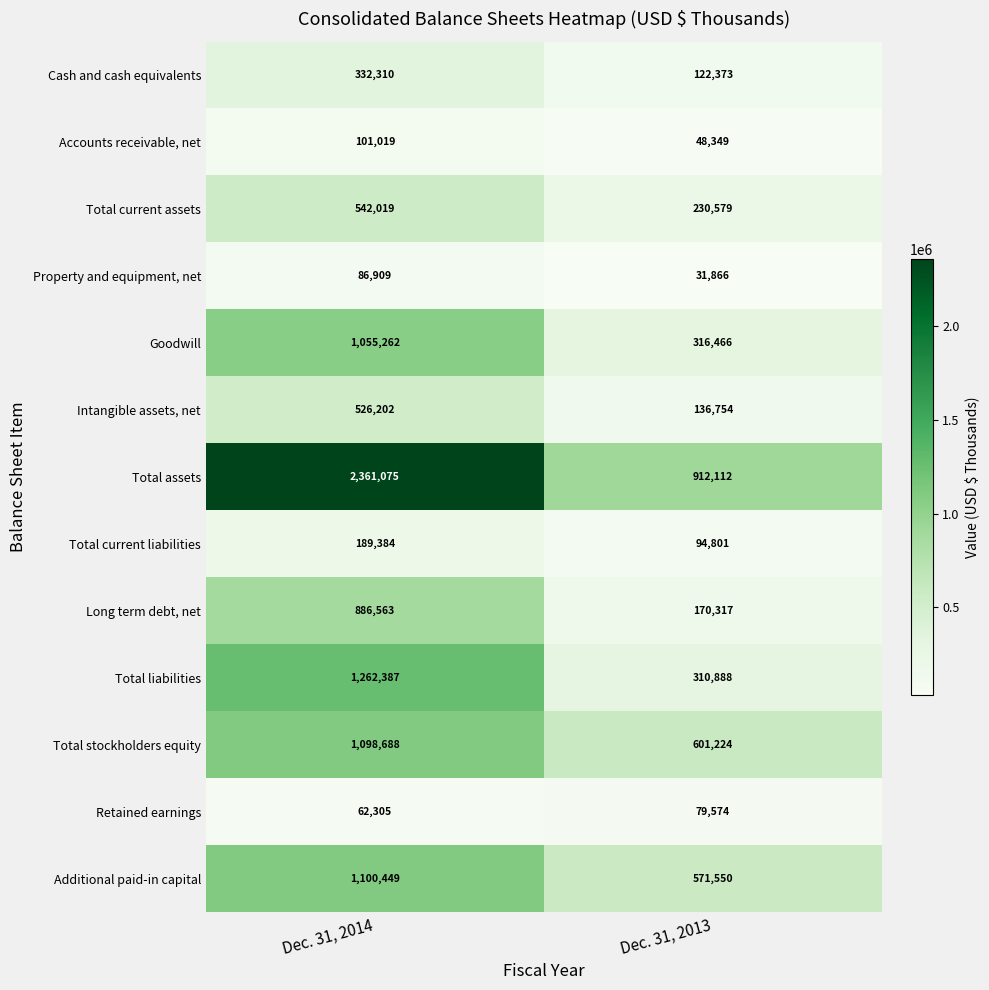

Count the number of data series in this chart.

13